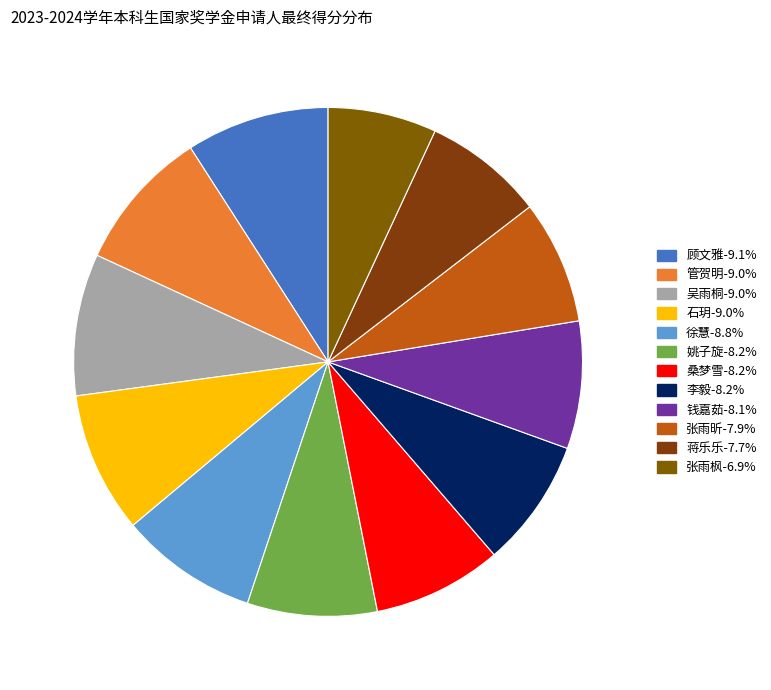

Is there a majority slice in this chart?

No